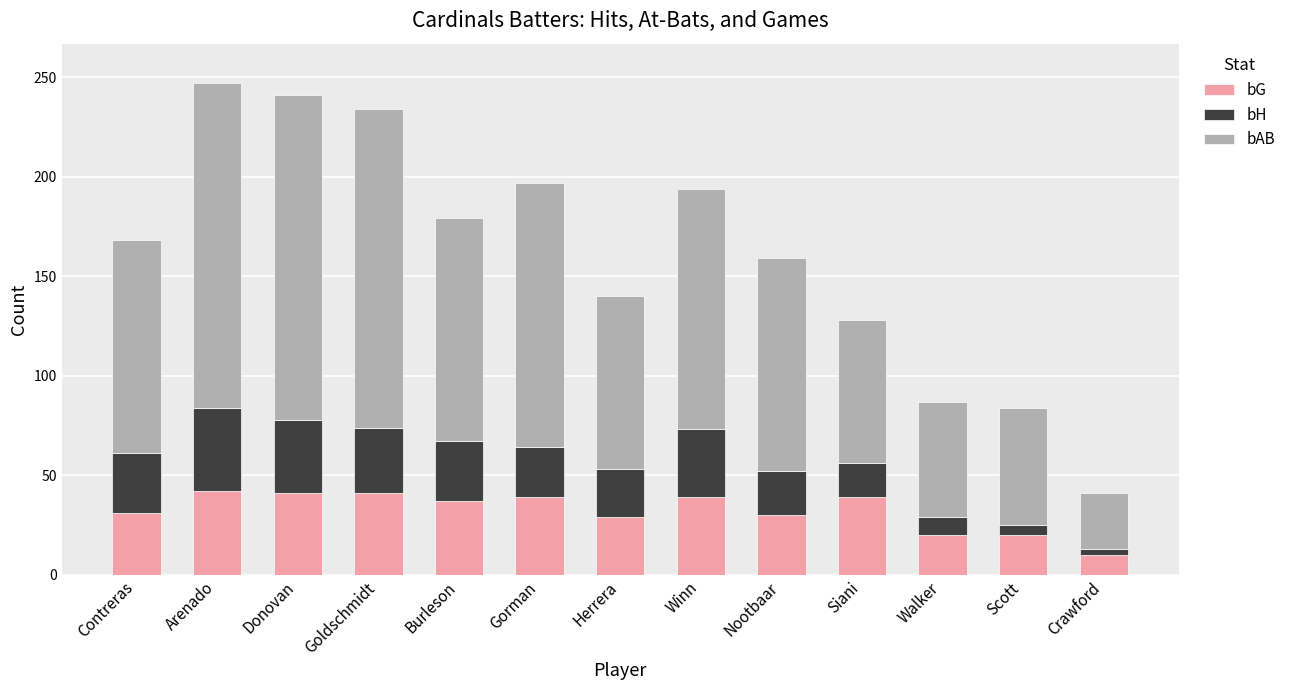

How many categories are shown in the chart?

13